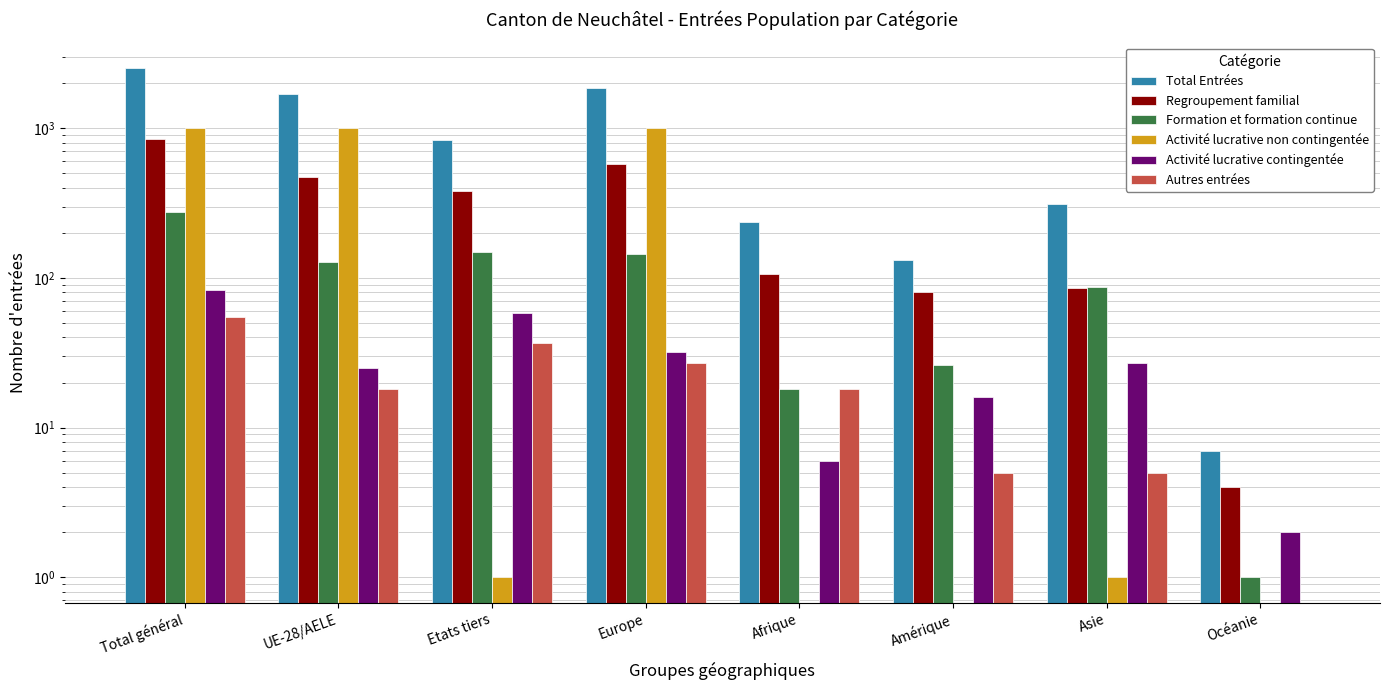

Reading left to right, list all the values displayed in this chart.

Total Entrées: Total général=2537	UE-28/AELE=1704	Etats tiers=833	Europe=1848	Afrique=237	Amérique=132	Asie=311	Océanie=7
Regroupement familial: Total général=854	UE-28/AELE=473	Etats tiers=381	Europe=576	Afrique=106	Amérique=81	Asie=86	Océanie=4
Formation et formation continue: Total général=277	UE-28/AELE=128	Etats tiers=149	Europe=145	Afrique=18	Amérique=26	Asie=87	Océanie=1
Activité lucrative non contingentée: Total général=1011	UE-28/AELE=1010	Etats tiers=1	Europe=1010	Afrique=0	Amérique=0	Asie=1	Océanie=0
Activité lucrative contingentée: Total général=83	UE-28/AELE=25	Etats tiers=58	Europe=32	Afrique=6	Amérique=16	Asie=27	Océanie=2
Autres entrées: Total général=55	UE-28/AELE=18	Etats tiers=37	Europe=27	Afrique=18	Amérique=5	Asie=5	Océanie=0